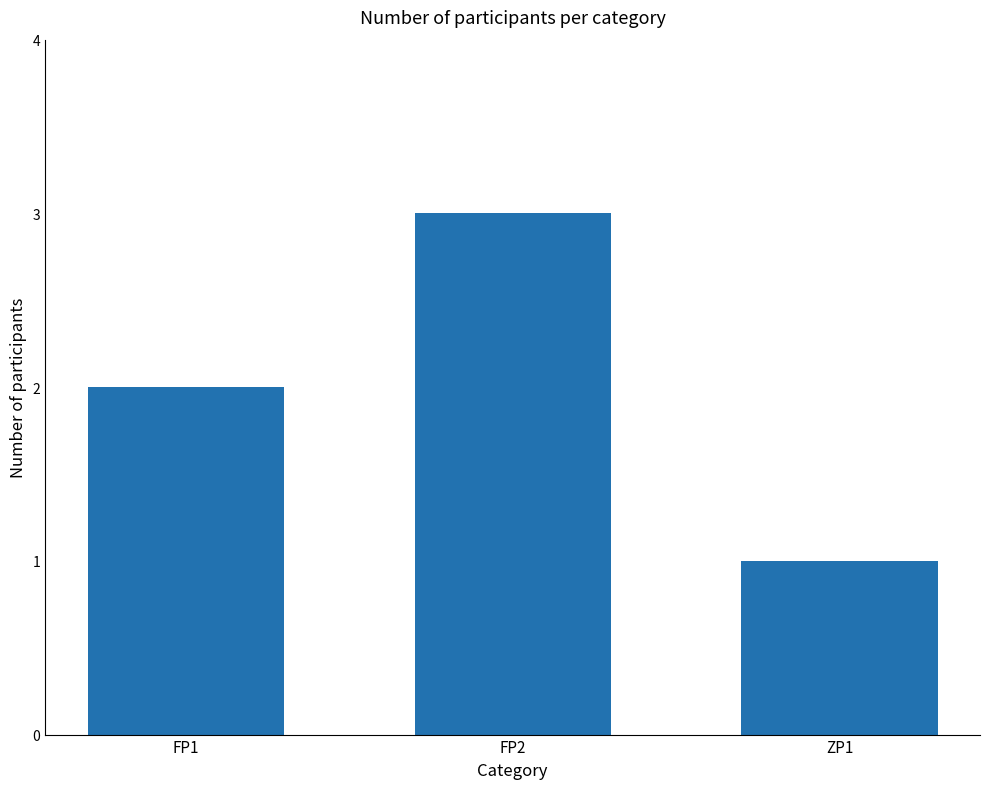

Where is the data nearest to the value 2?

FP1